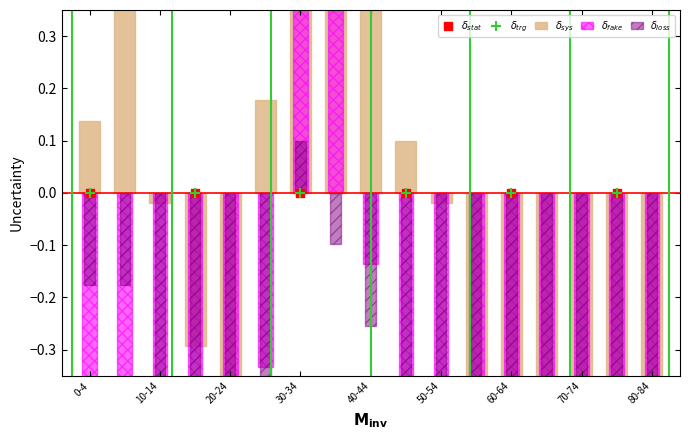

What is the total value across all series at 50-54?

-1.0